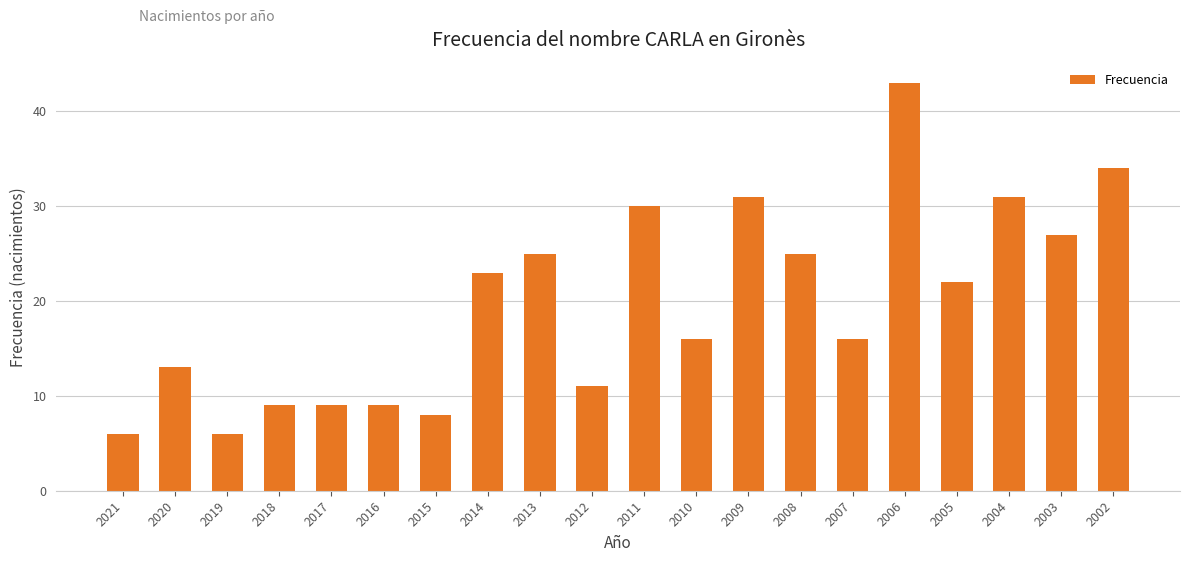

Between 2010 and 2019, which is larger?

2010